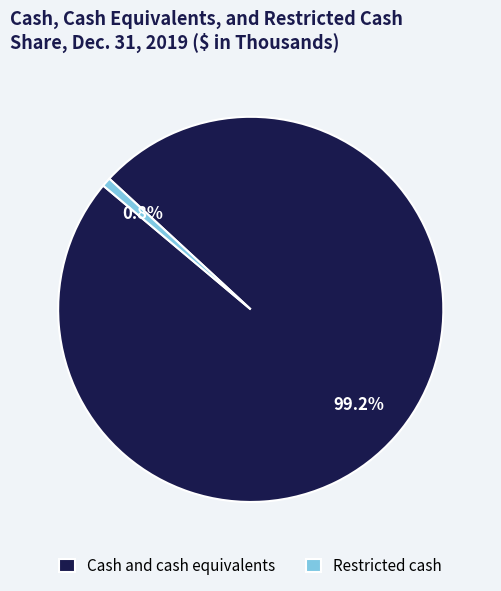

Approximately how many times larger is the value at Cash and cash equivalents compared to Restricted cash?

130.5